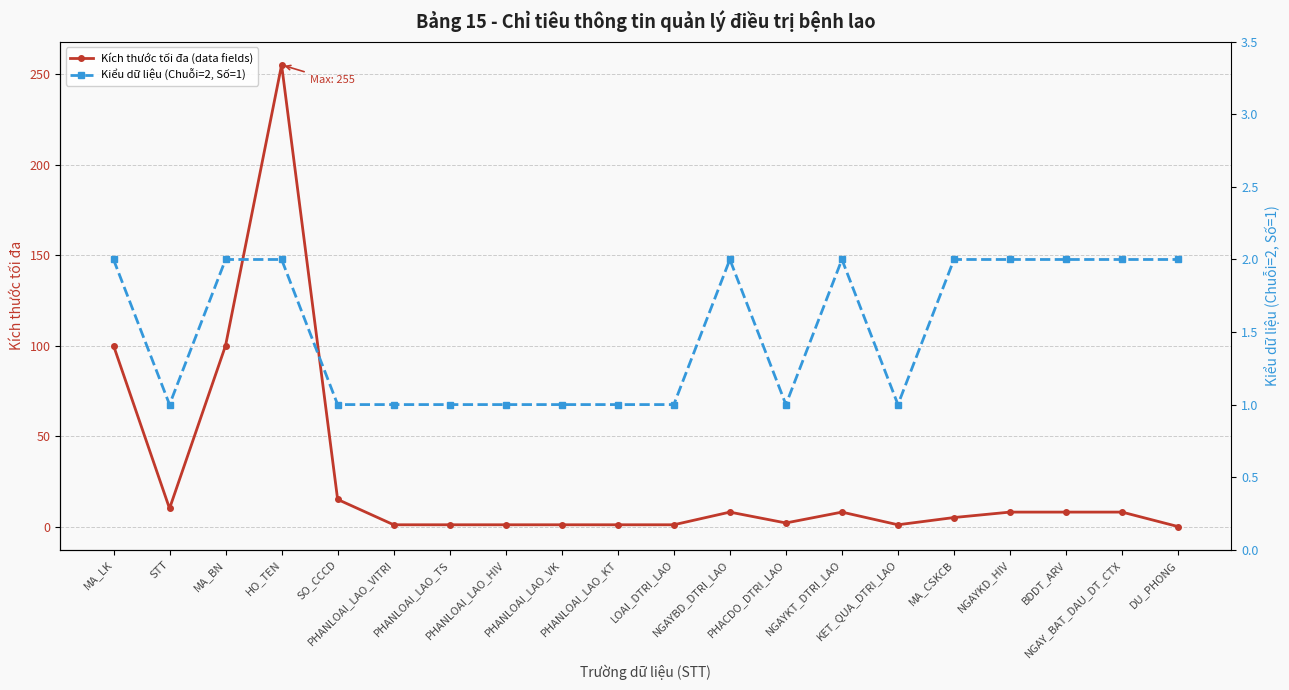

How many times do Kiểu dữ liệu (Chuỗi=2, Số=1) and Kích thước tối đa (data fields) cross each other?

1